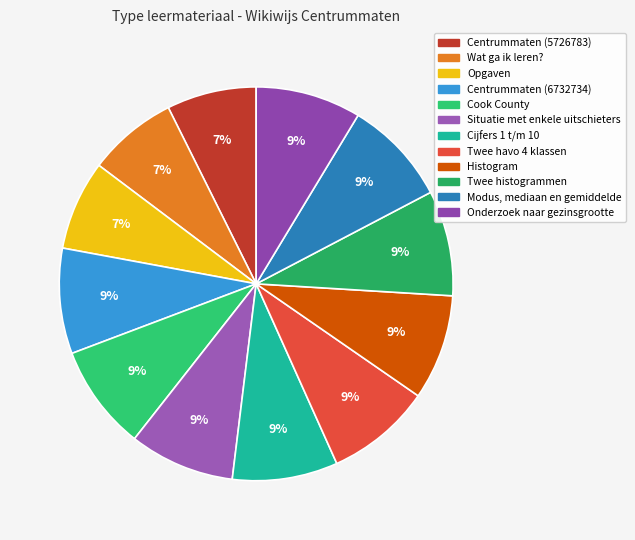

Does any single category account for the majority?

No